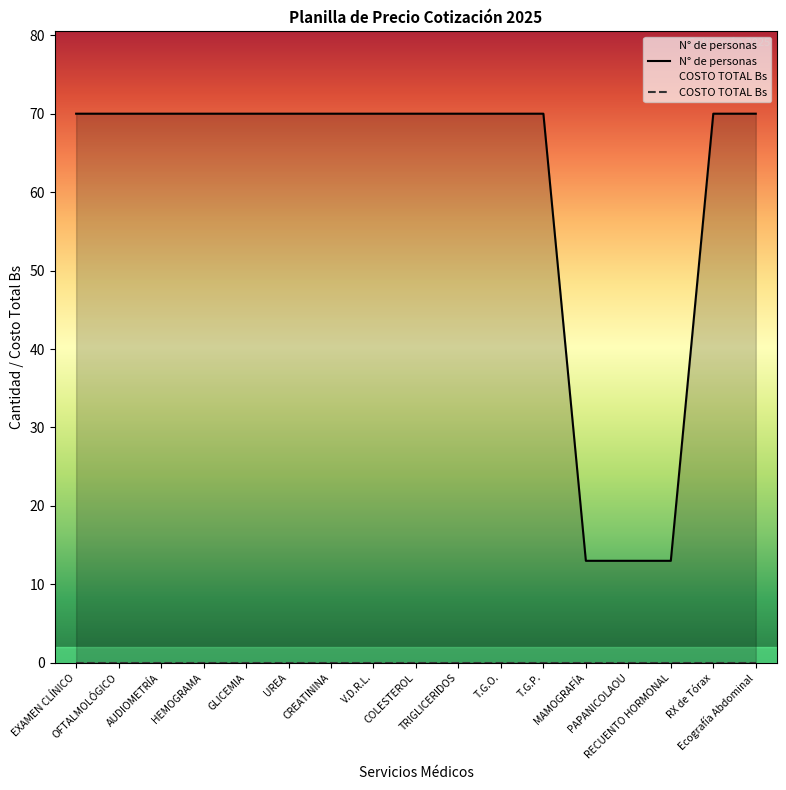

The value at T.G.P. is 109. True or false?

False